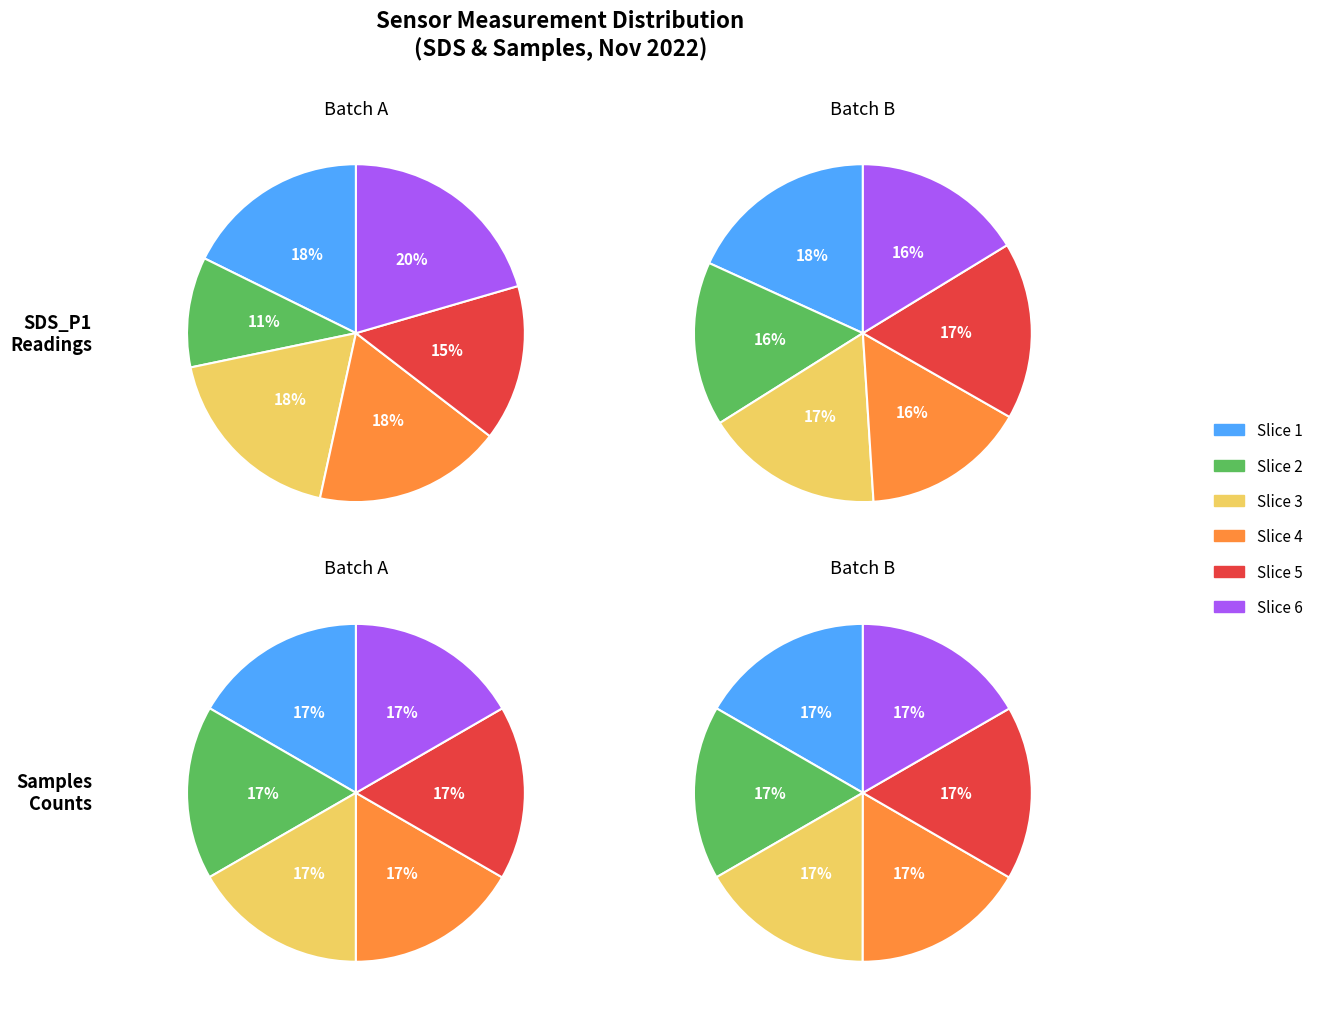

Is it true that 27 is 14% of the pie?

False